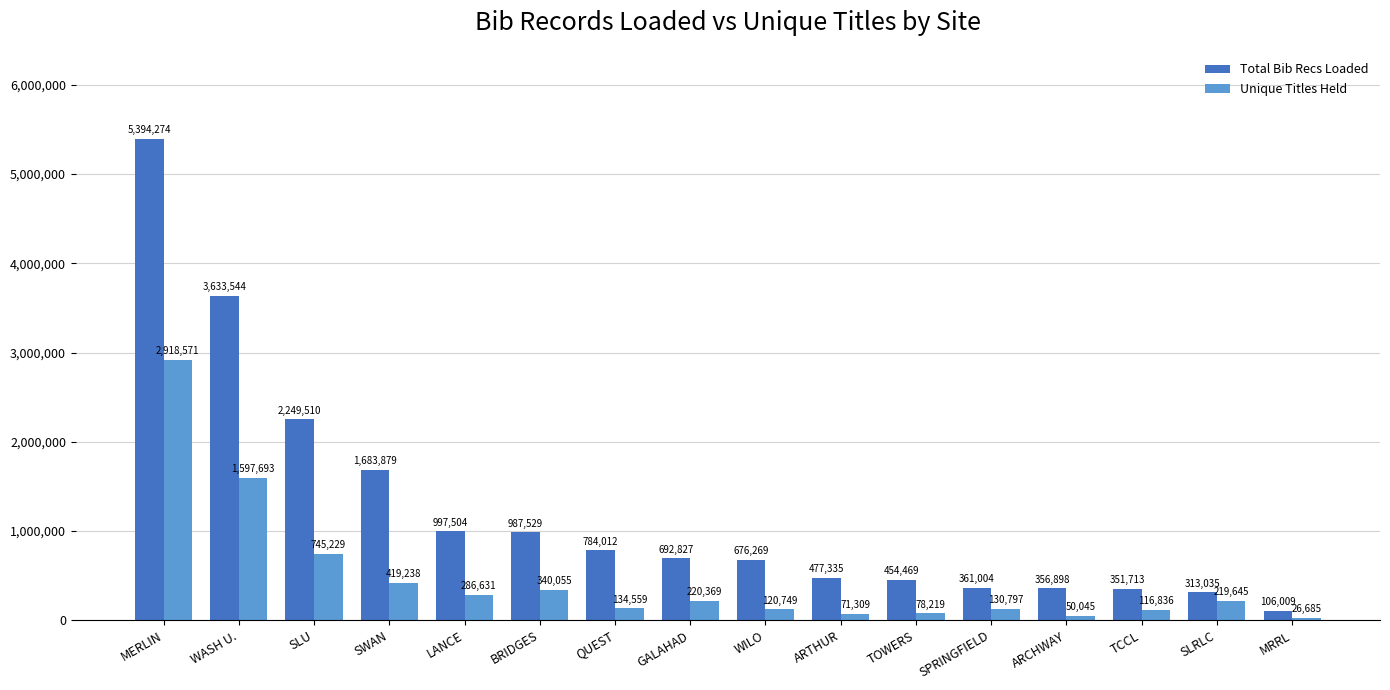

Reading left to right, list all the values displayed in this chart.

Total Bib Recs Loaded: MERLIN=5394274	WASH U.=3633544	SLU=2249510	SWAN=1683879	LANCE=997504	BRIDGES=987529	QUEST=784012	GALAHAD=692827	WILO=676269	ARTHUR=477335	TOWERS=454469	SPRINGFIELD=361004	ARCHWAY=356898	TCCL=351713	SLRLC=313035	MRRL=106009
Unique Titles Held: MERLIN=2918571	WASH U.=1597693	SLU=745229	SWAN=419238	LANCE=286631	BRIDGES=340055	QUEST=134559	GALAHAD=220369	WILO=120749	ARTHUR=71309	TOWERS=78219	SPRINGFIELD=130797	ARCHWAY=50045	TCCL=116836	SLRLC=219645	MRRL=26685